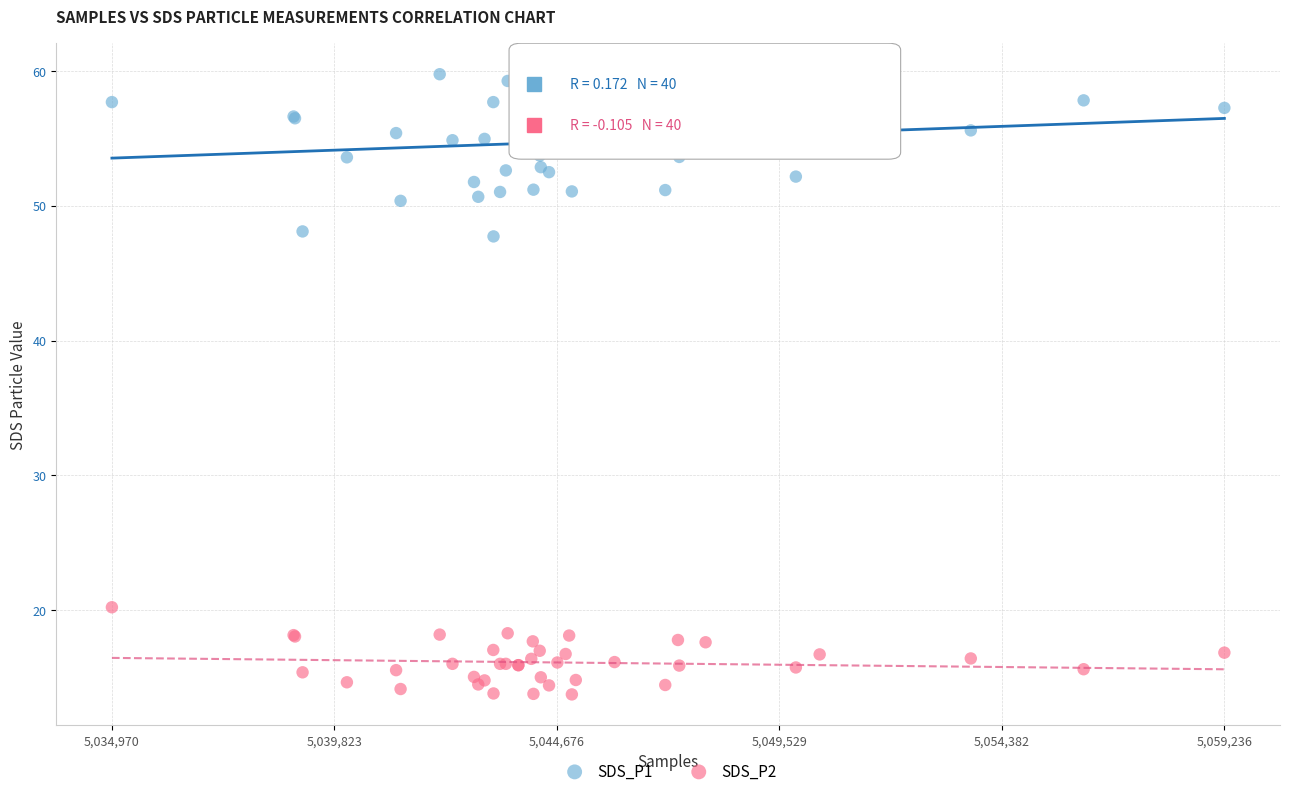

Which series reaches the minimum Y coordinate?

SDS_P2